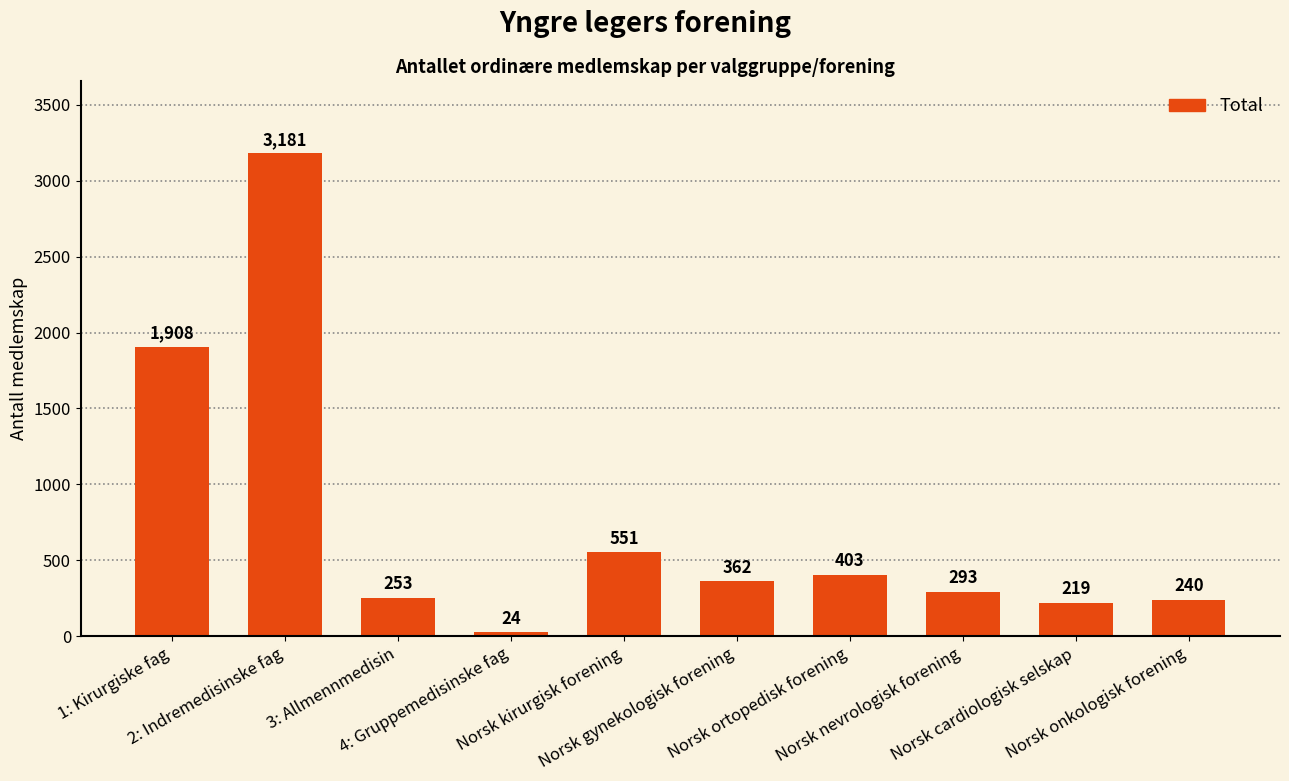

What is the change in value from 1: Kirurgiske fag to Norsk cardiologisk selskap?

-1689